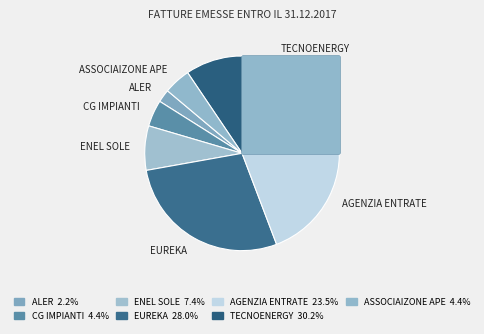

What percentage do TECNOENERGY and ASSOCIAIZONE APE together represent?

34.6%